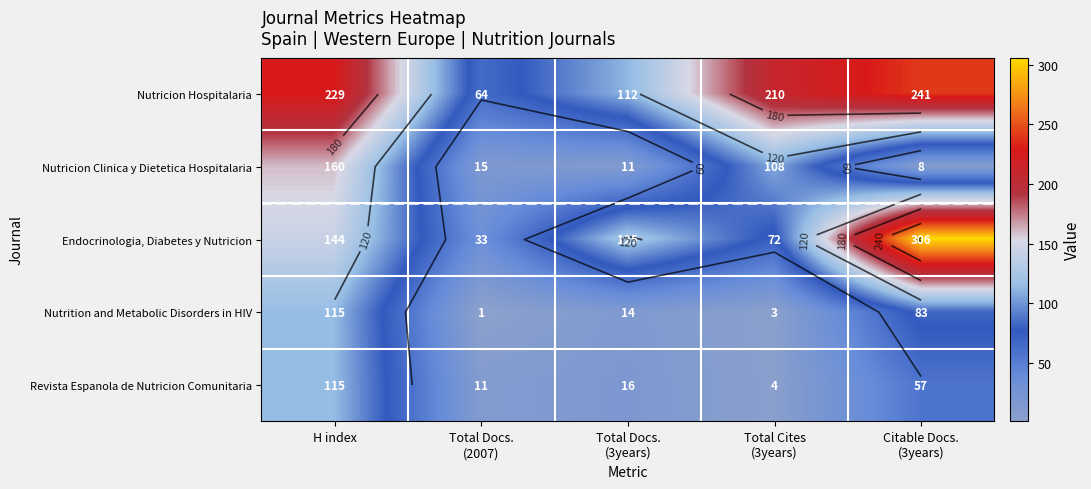

What is the highest value of the Nutricion Hospitalaria series?

241